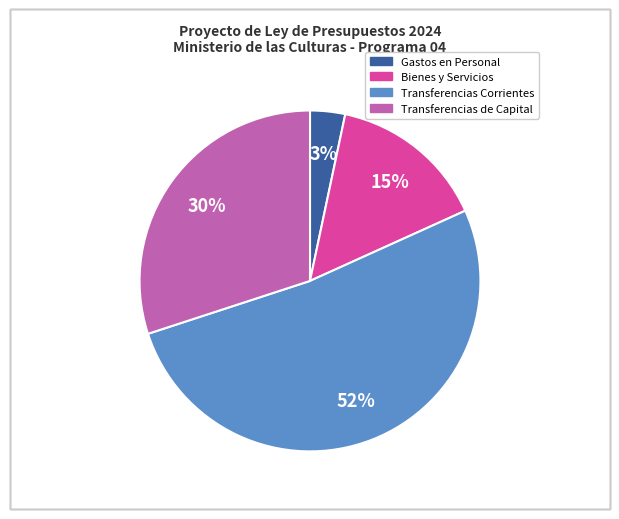

Does any single category account for the majority?

Yes